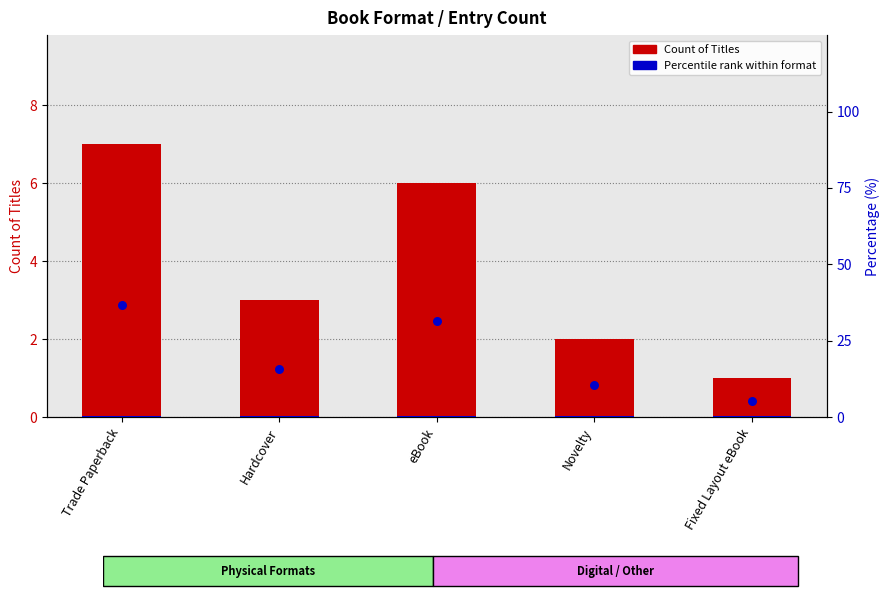

What are all the series names shown in the legend?

Count of Titles, Percentile rank within format